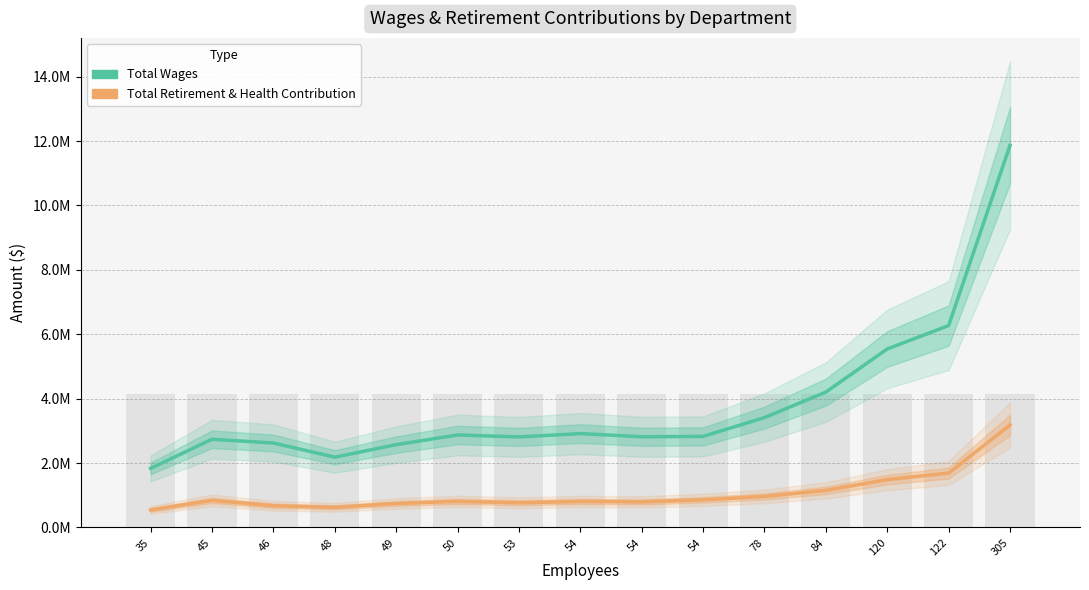

Which series has the widest spread of values?

Total Wages